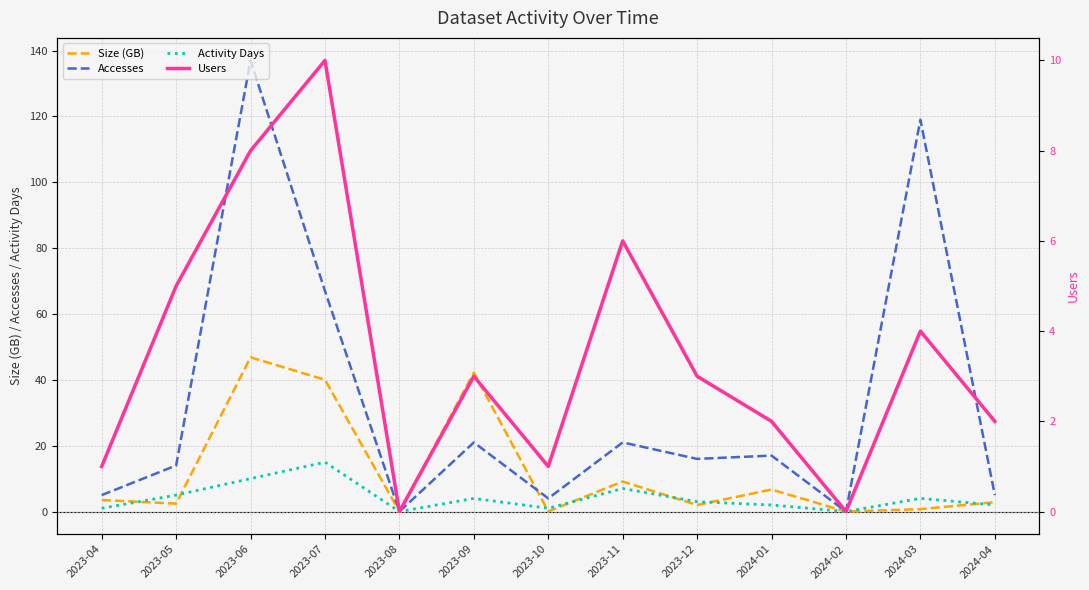

What is the value of the Users point at the 4th from the left?

10.0